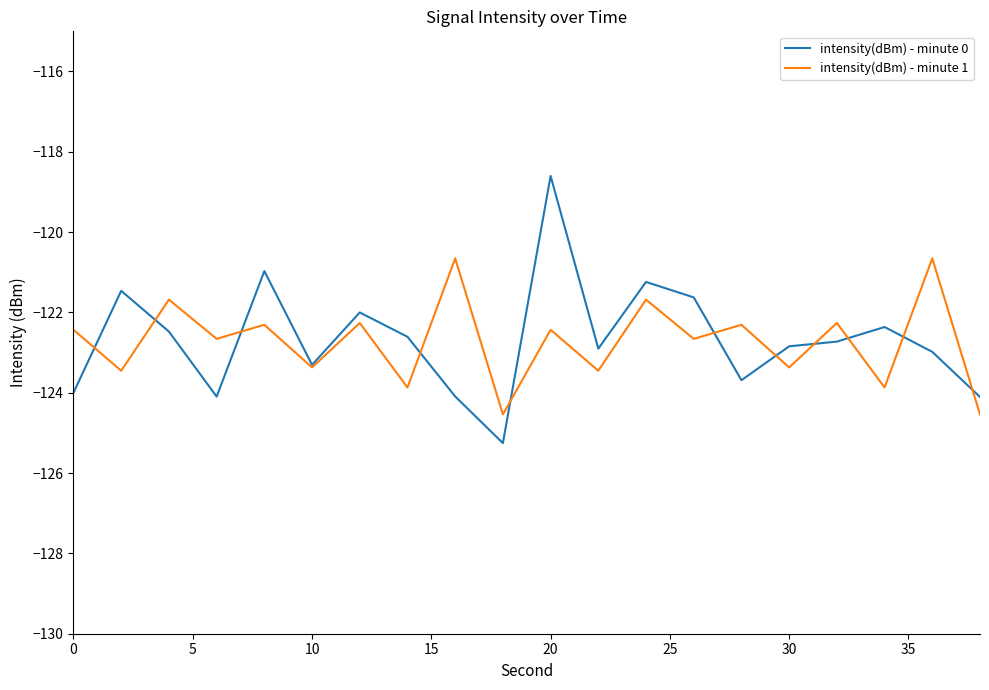

How many lines are shown in the chart?

2